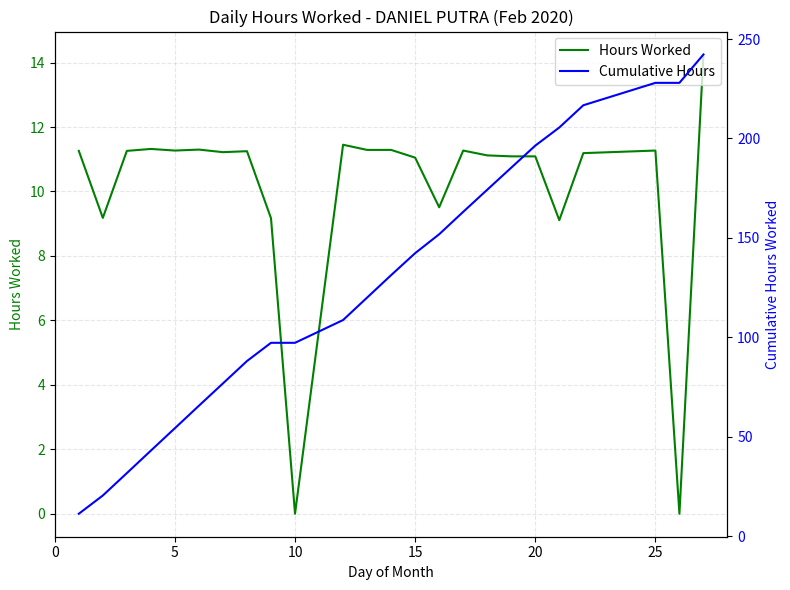

What value does the Hours Worked series have at 0?

11.3